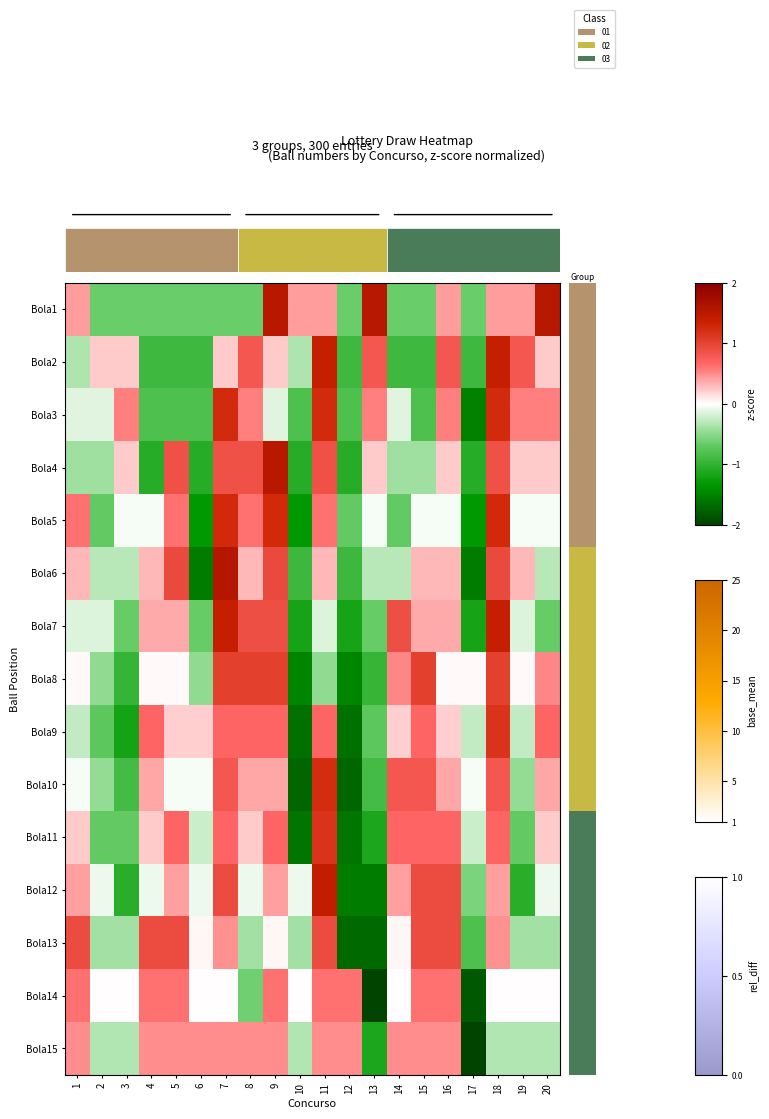

At 7, list the series in order from largest to smallest.

Bola6, Bola7, Bola5, Bola3, Bola8, Bola12, Bola4, Bola10, Bola11, Bola9, Bola15, Bola13, Bola2, Bola14, Bola1